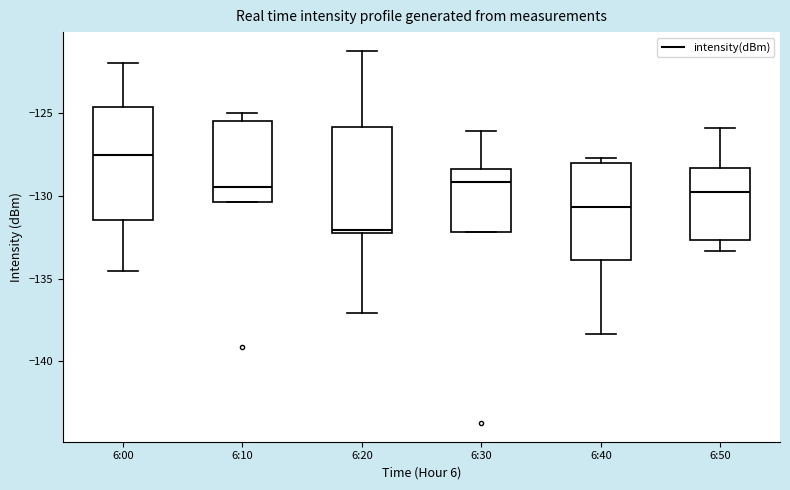

Which box's median line is the highest?

6:00